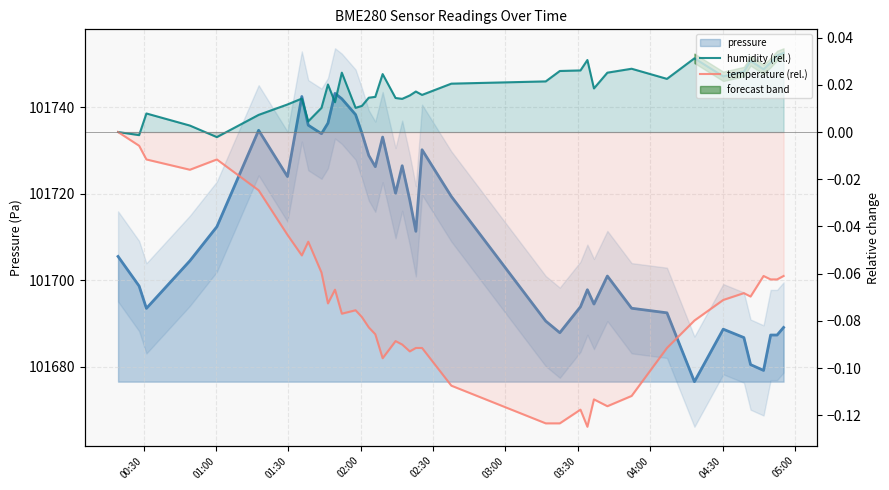

What is the difference between the highest and lowest values at 04:30?

0.1